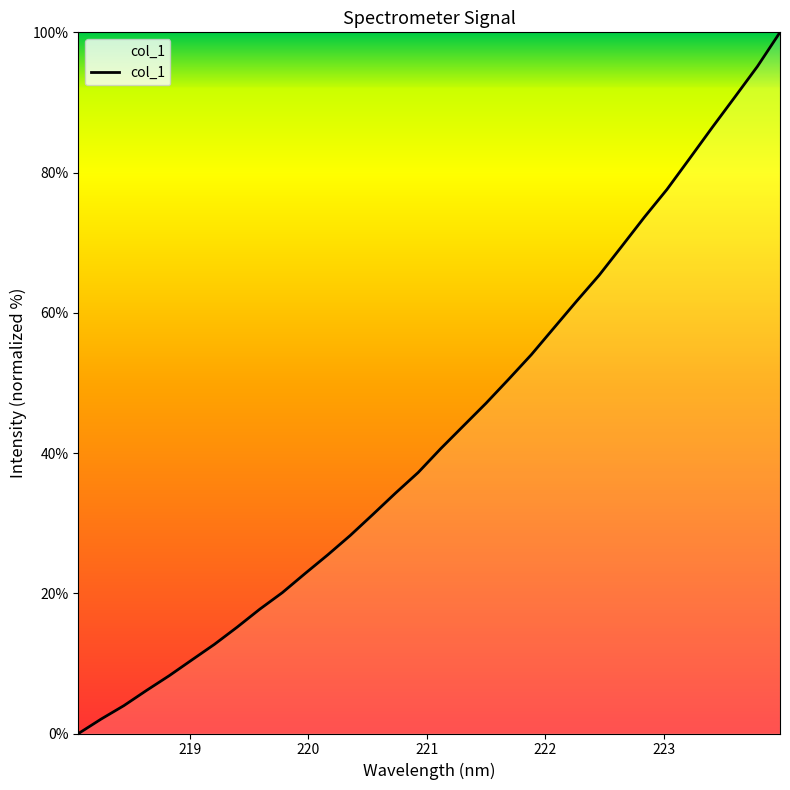

What is the greatest value displayed?

100.0